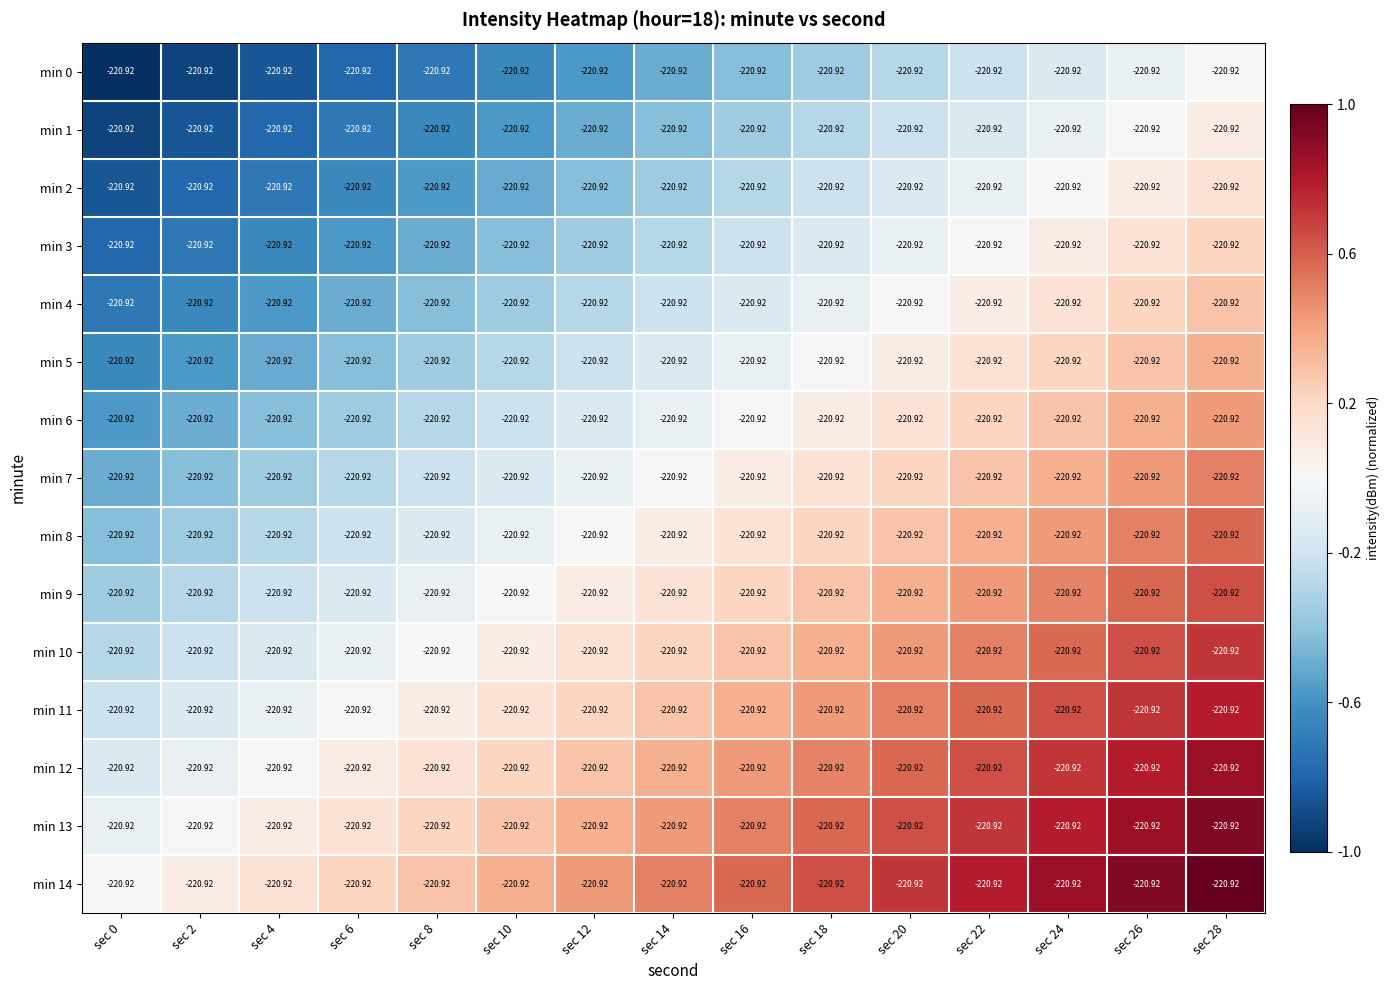

How many positive values does the min 10 series have?

10